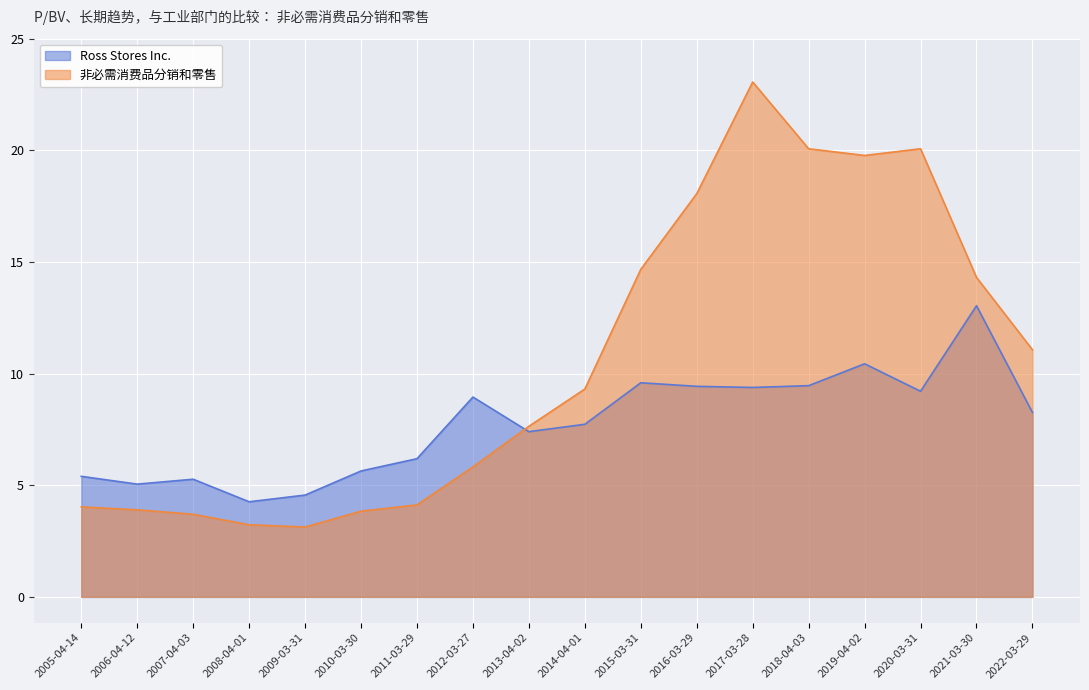

Where is the first local maximum for 非必需消费品分销和零售?

2017-03-28